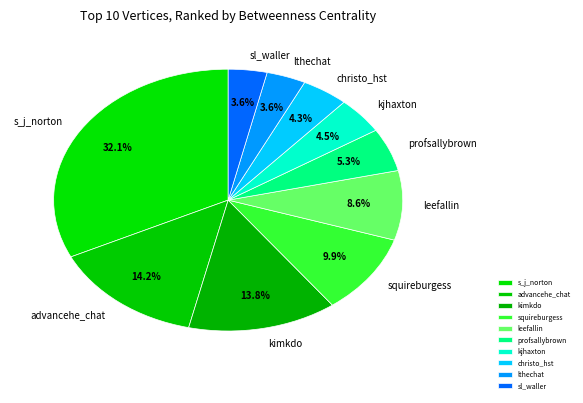

How many slices are in this pie chart?

10